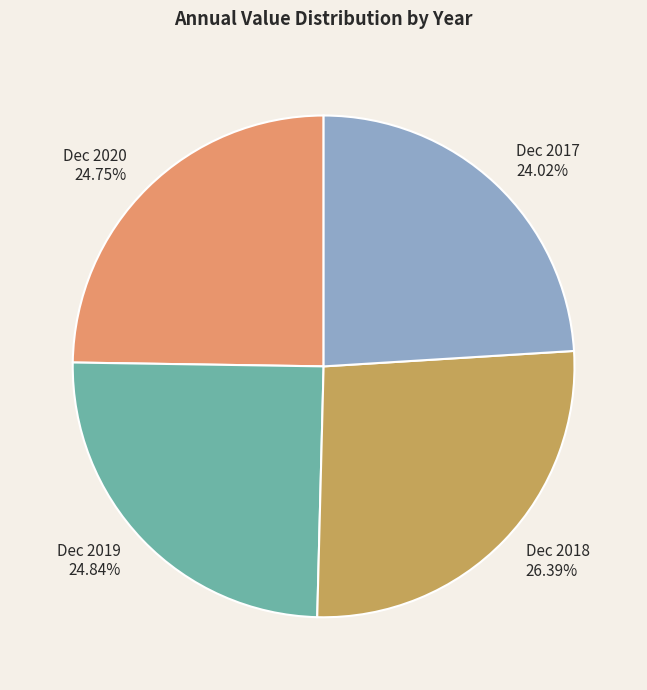

How many slices are in this pie chart?

4